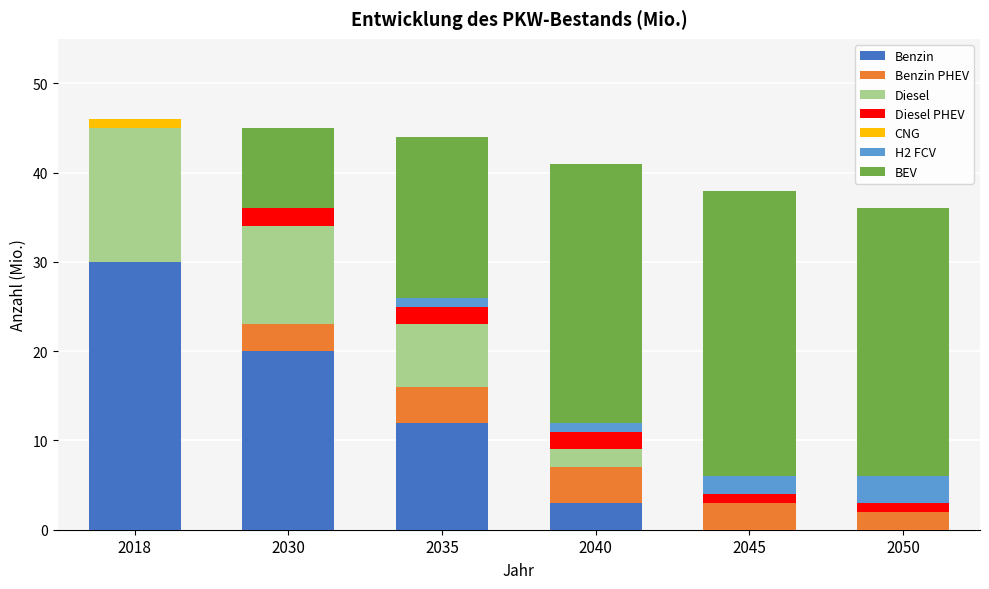

At which label does Benzin reach its peak?

2018